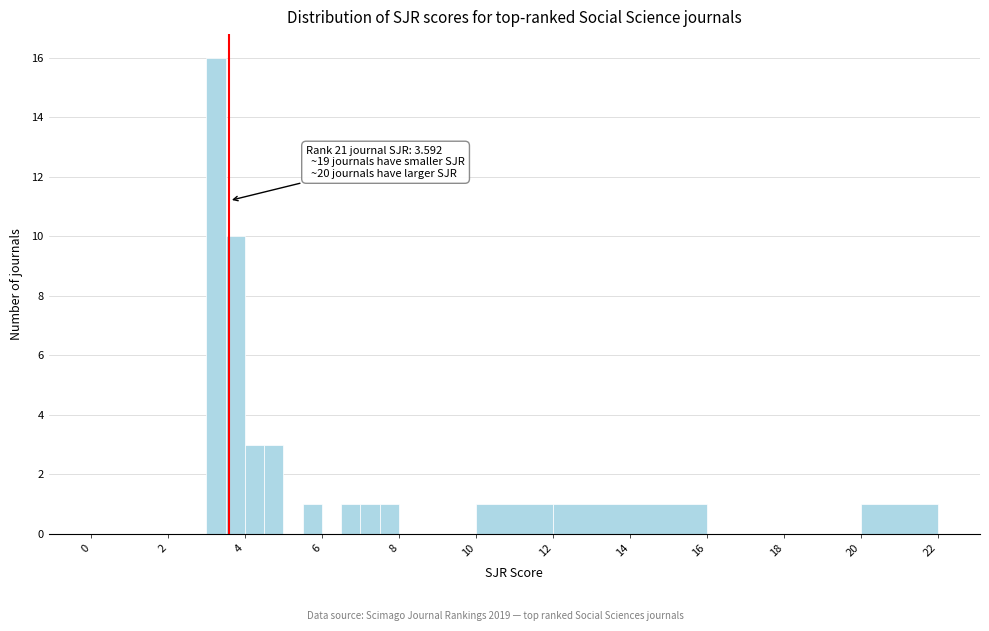

Around what value on the x-axis is the tallest bar? Give the approximate position of its centre, as read against the axis.

3.2